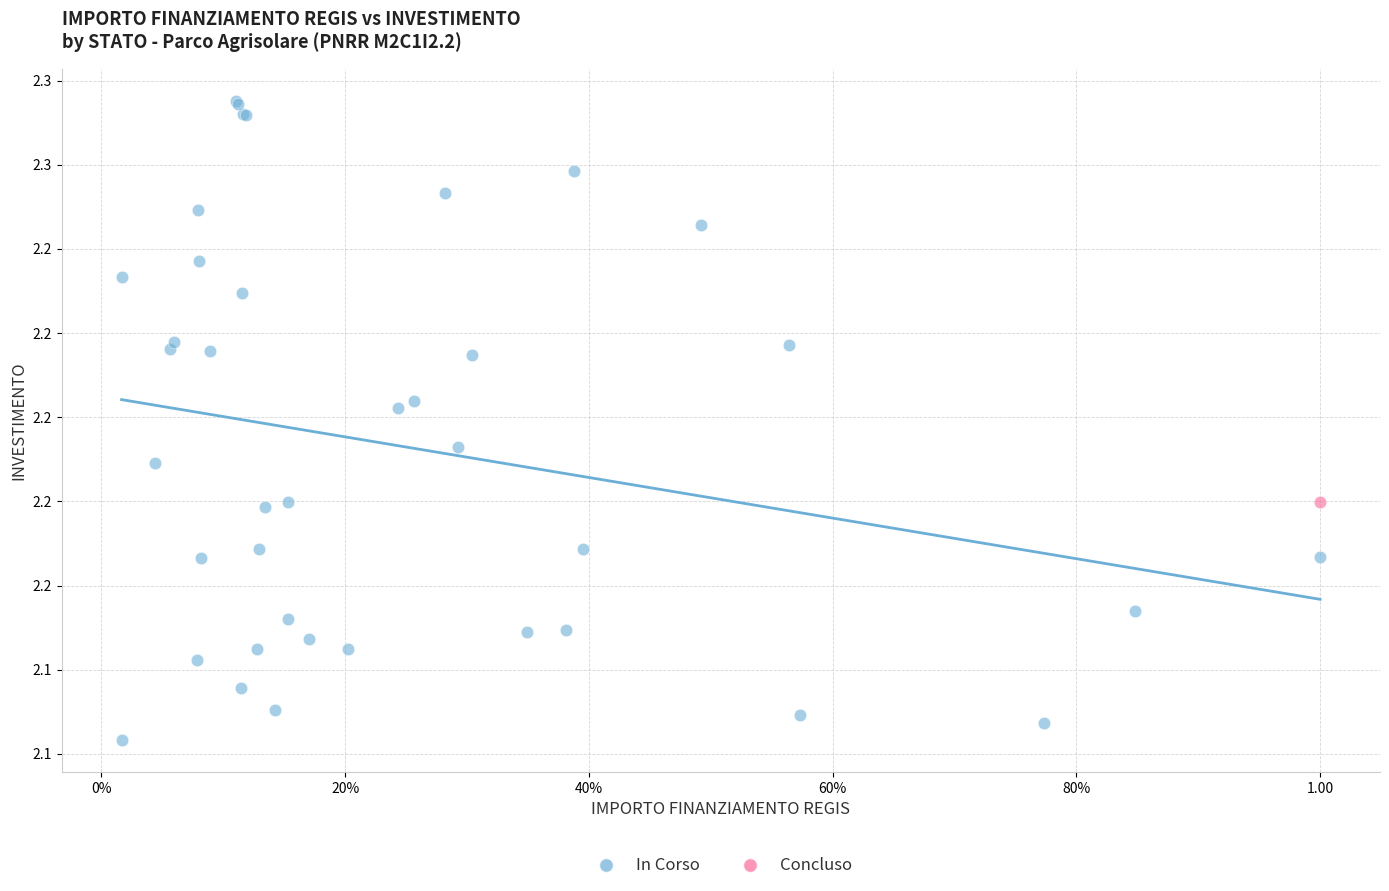

What are all the series names shown in the legend?

In Corso, Concluso